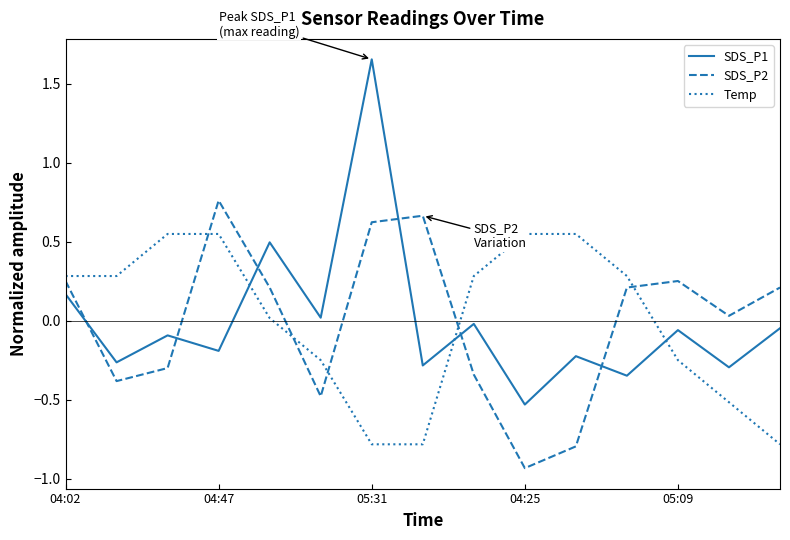

How many times do Temp and SDS_P1 cross each other?

3